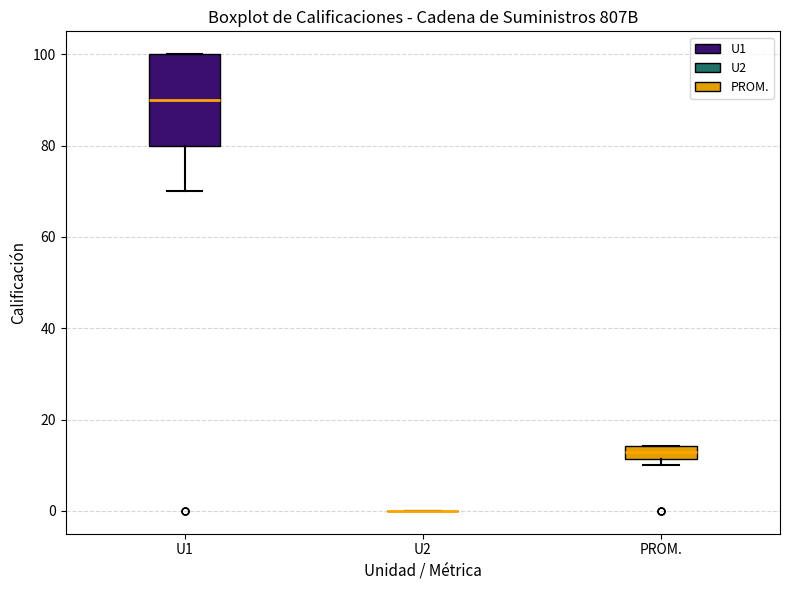

Comparing the boxes themselves (not the whiskers), which one is the tallest?

U1